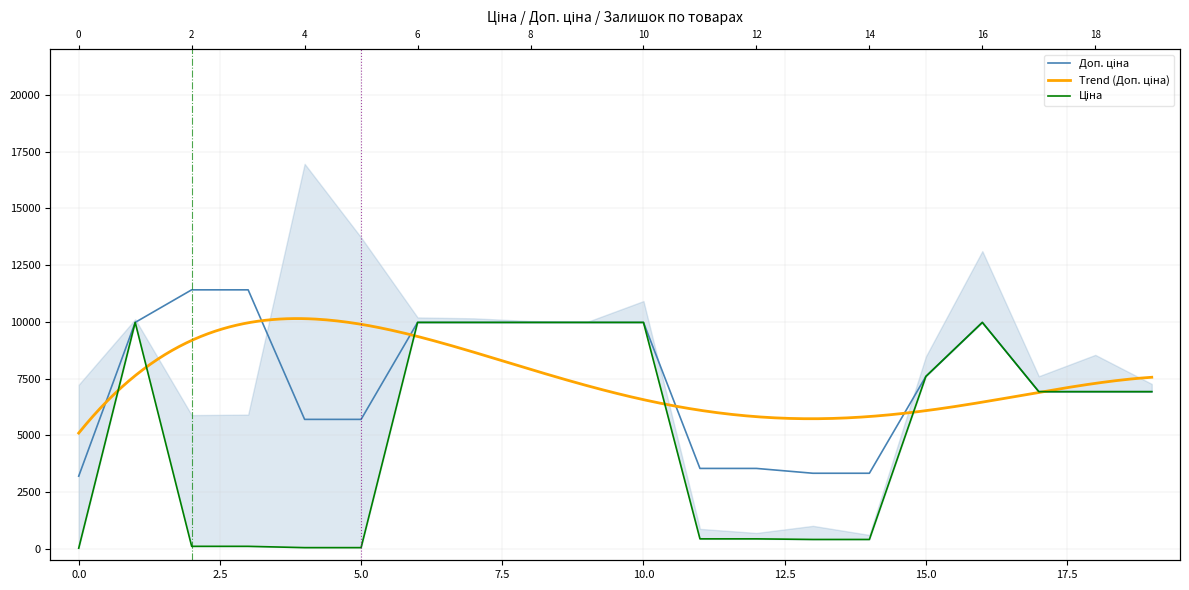

What is the greatest value displayed?

11410.0